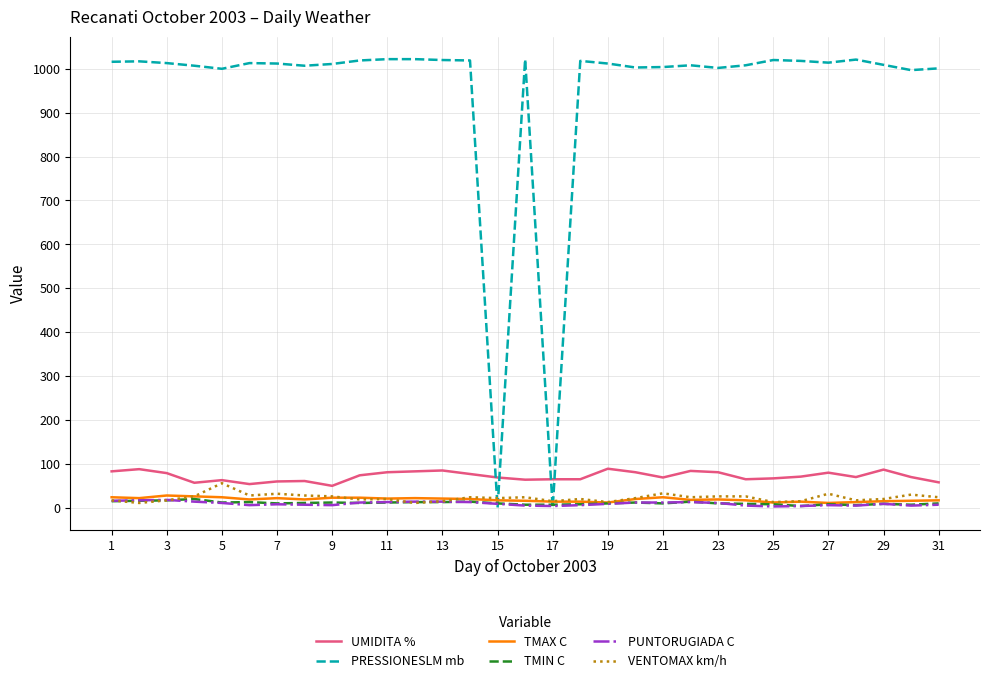

True or false: TMIN C and UMIDITA % cross at least once.

False